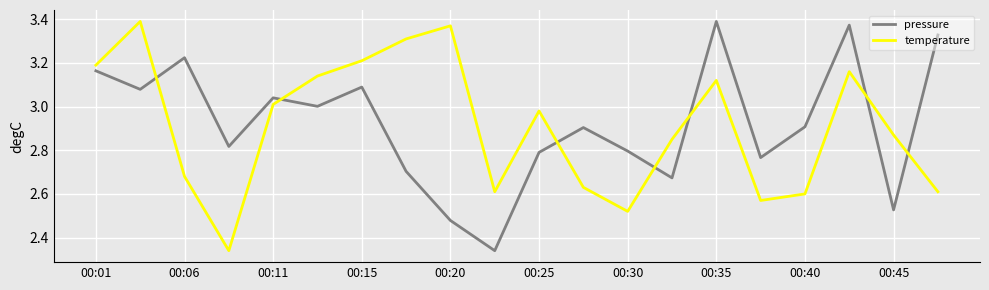

How many times do temperature and pressure cross each other?

7